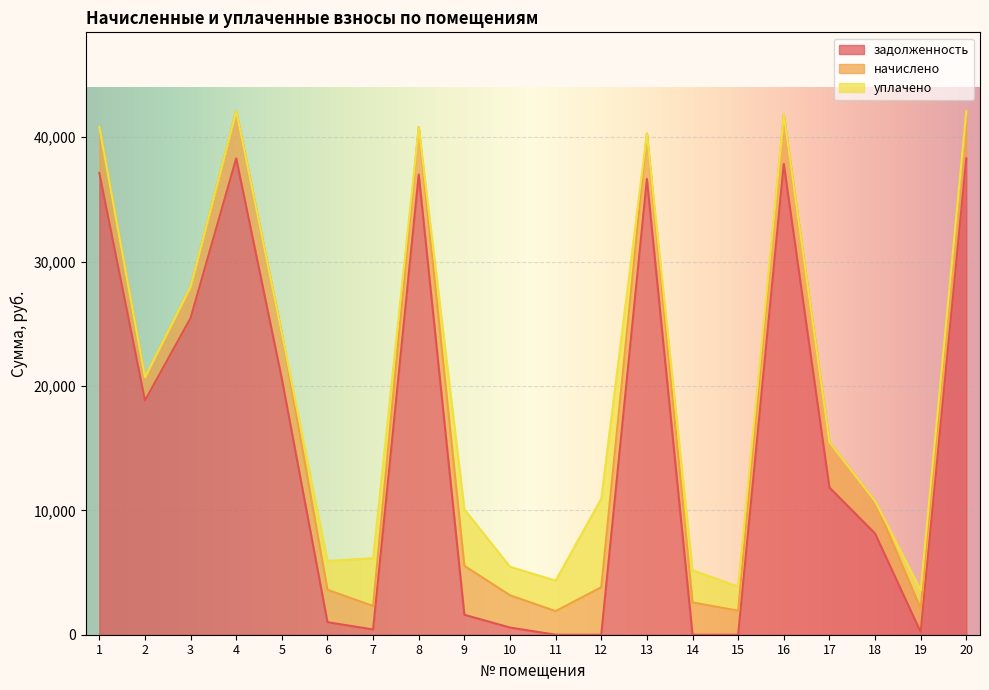

Reading left to right, transcribe all the data shown in this chart.

задолженность: 1=37118.0	2=18826.4	3=25458.3	4=38294.5	5=20568.9	6=1009.1	7=419.9	8=36997.8	9=1602.6	10=576.2	11=0.0	12=0.0	13=36636.6	14=0.0	15=0.0	16=37845.6	17=11834.6	18=8138.8	19=210.8	20=38294.5
начислено: 1=3697.7	2=1875.4	3=2536.1	4=3814.8	5=3655.0	6=2600.1	7=1891.4	8=3814.8	9=3937.4	10=2594.7	11=1896.8	12=3814.8	13=3649.7	14=2594.7	15=1934.1	16=3969.4	17=3649.7	18=2594.7	19=1896.8	20=3814.8
уплачено: 1=0.0	2=0.0	3=0.0	4=0.0	5=0.0	6=2320.0	7=3840.0	8=0.0	9=4537.5	10=2292.8	11=2452.0	12=7121.0	13=0.0	14=2595.0	15=1934.4	16=0.0	17=0.0	18=0.0	19=1466.7	20=0.0